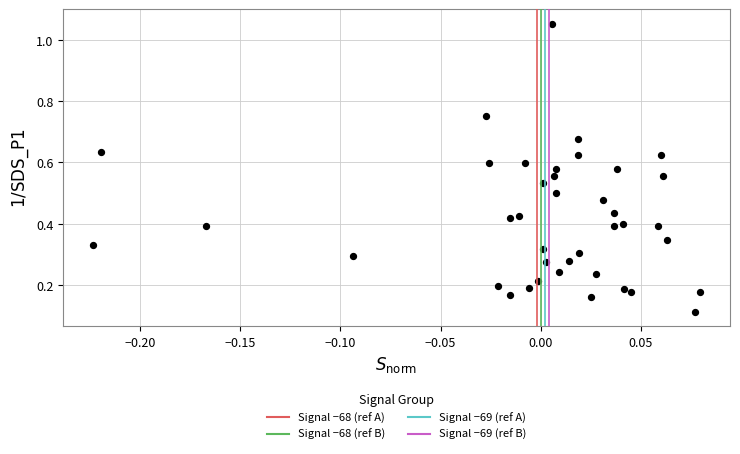

What is the range of Y values (max minus min)?

0.9